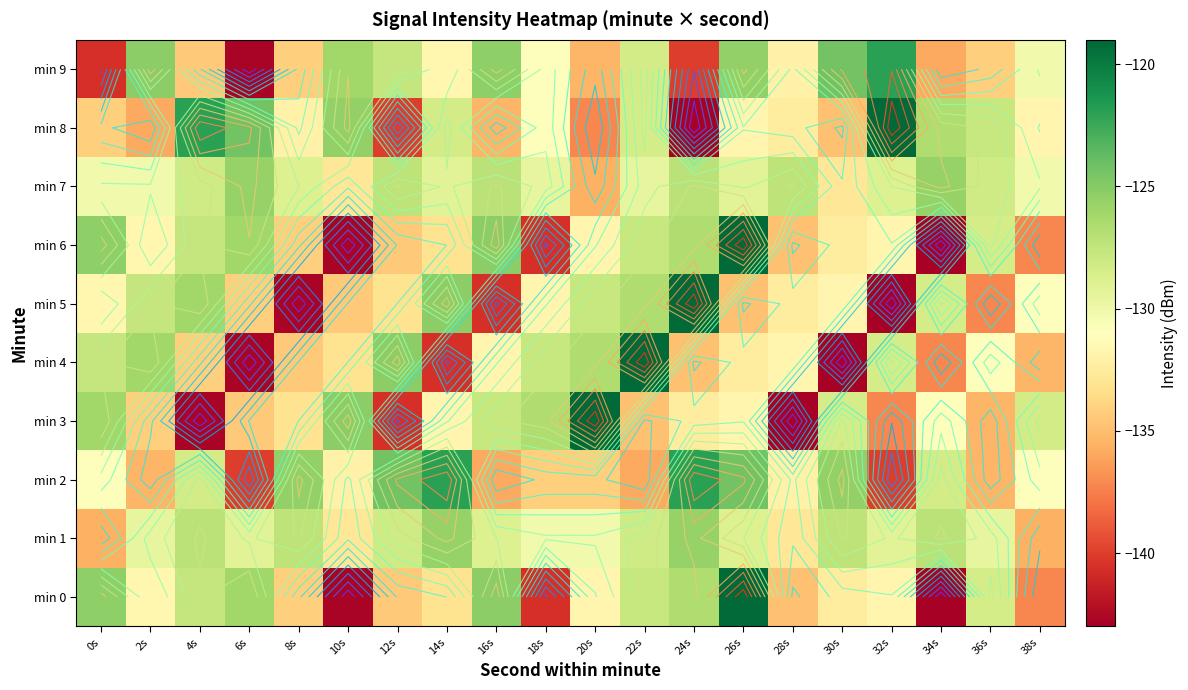

What is the spread (max minus min) of values at 10s?

17.6